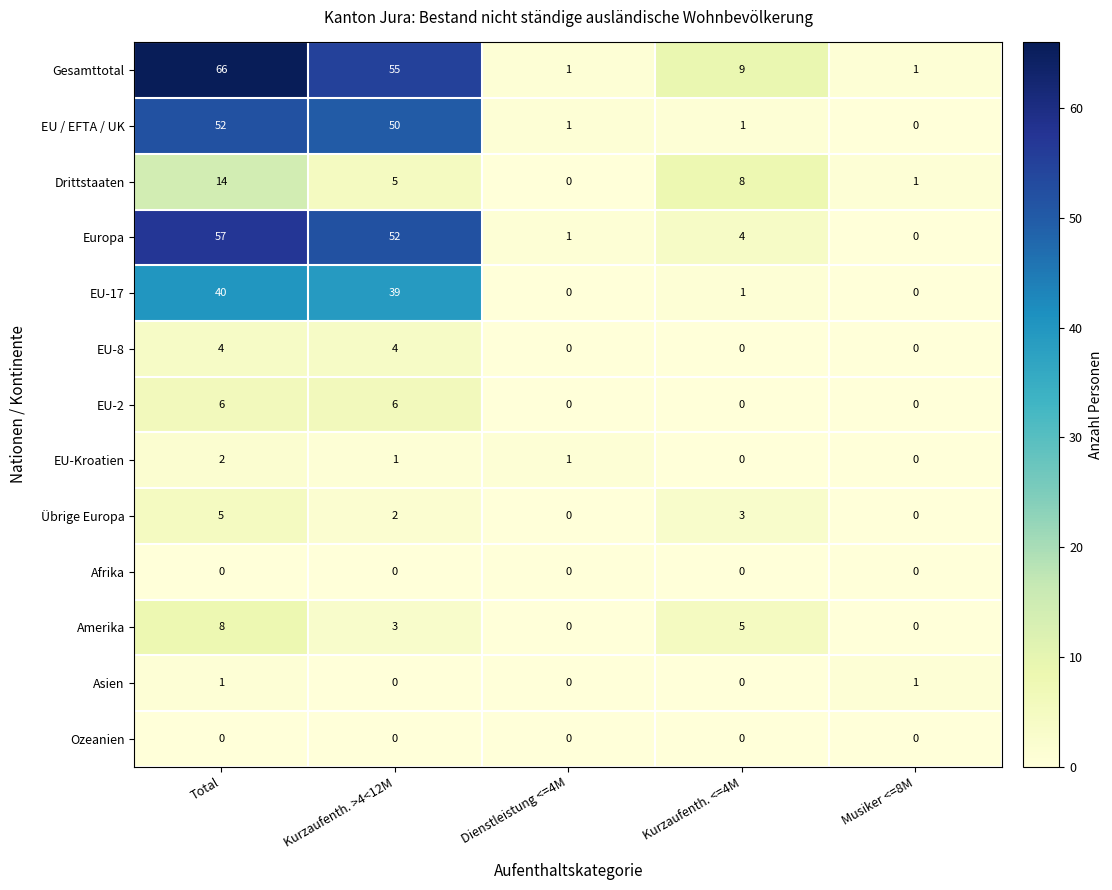

Which series has the largest total across all categories?

Gesamttotal